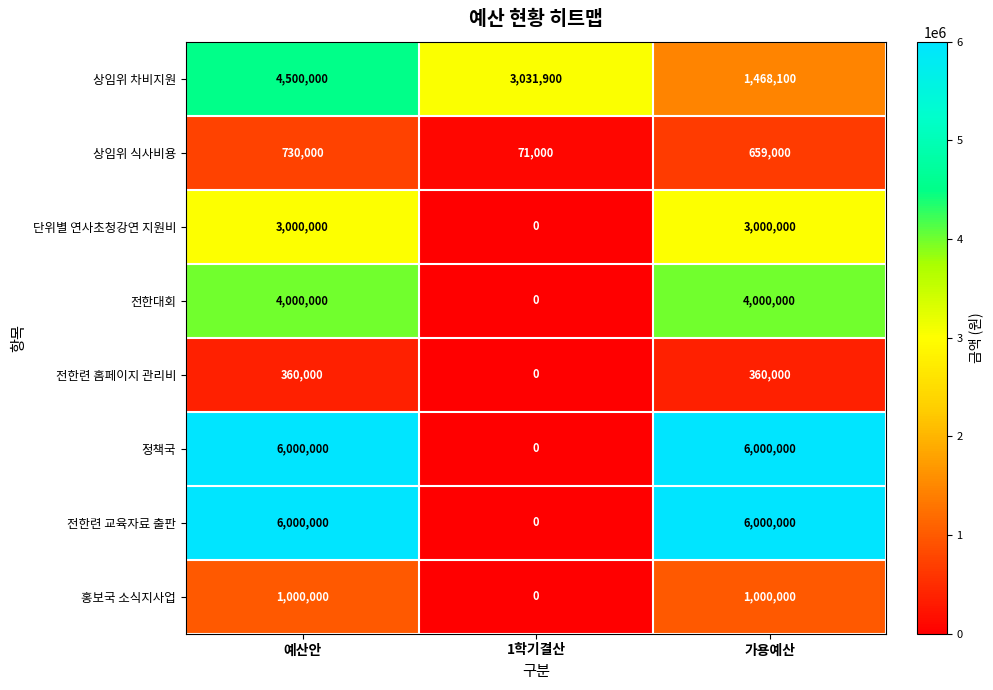

Reading left to right, transcribe all the data shown in this chart.

상임위 차비지원: 예산안=4500000	1학기결산=3031900	가용예산=1468100
상임위 식사비용: 예산안=730000	1학기결산=71000	가용예산=659000
단위별 연사초청강연 지원비: 예산안=3000000	1학기결산=0	가용예산=3000000
전한대회: 예산안=4000000	1학기결산=0	가용예산=4000000
전한련 홈페이지 관리비: 예산안=360000	1학기결산=0	가용예산=360000
정책국: 예산안=6000000	1학기결산=0	가용예산=6000000
전한련 교육자료 출판: 예산안=6000000	1학기결산=0	가용예산=6000000
홍보국 소식지사업: 예산안=1000000	1학기결산=0	가용예산=1000000